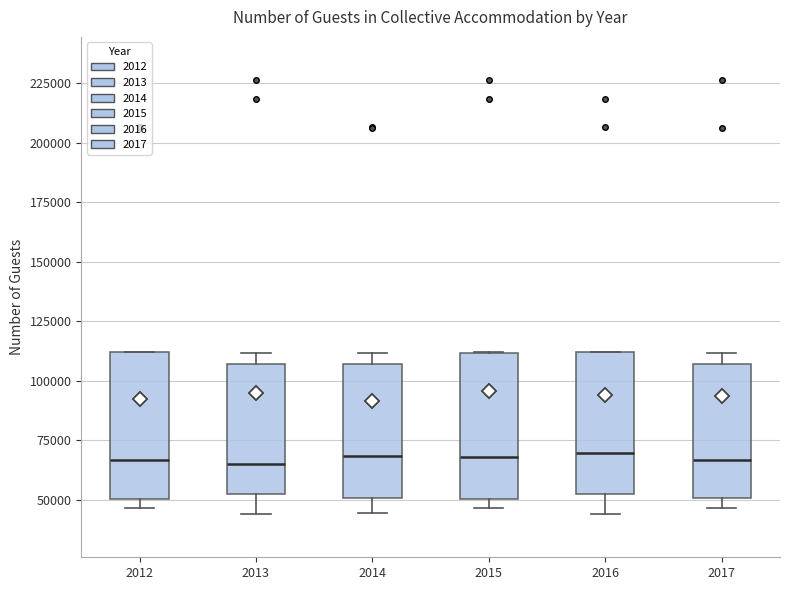

Where does the lower whisker of the box at x = 2013 end on the y-axis? The values are not printed on the chart, so give them approximately, as read against the axis.

45000